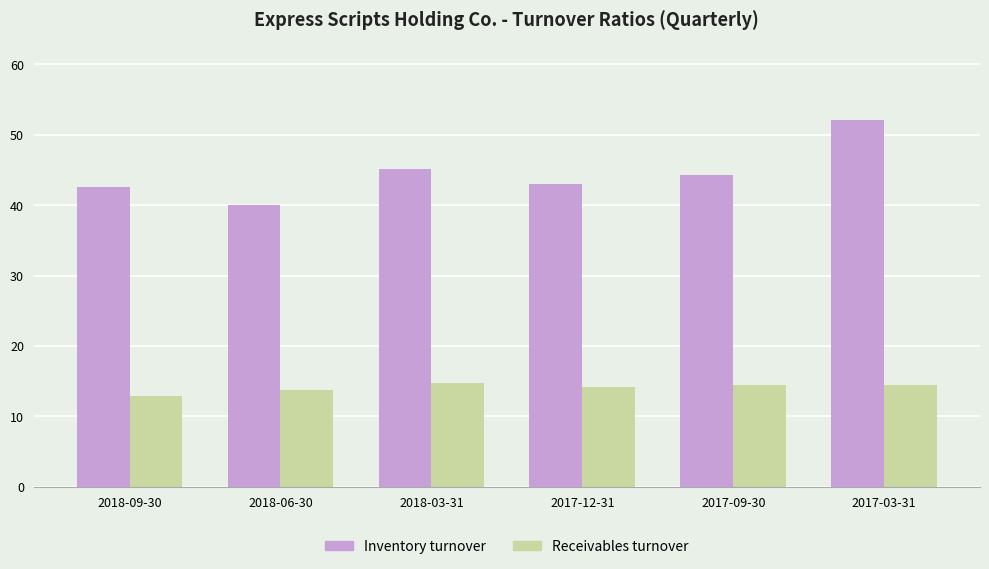

Is the value of Receivables turnover at 2017-09-30 greater than the value of Inventory turnover at 2017-12-31?

No